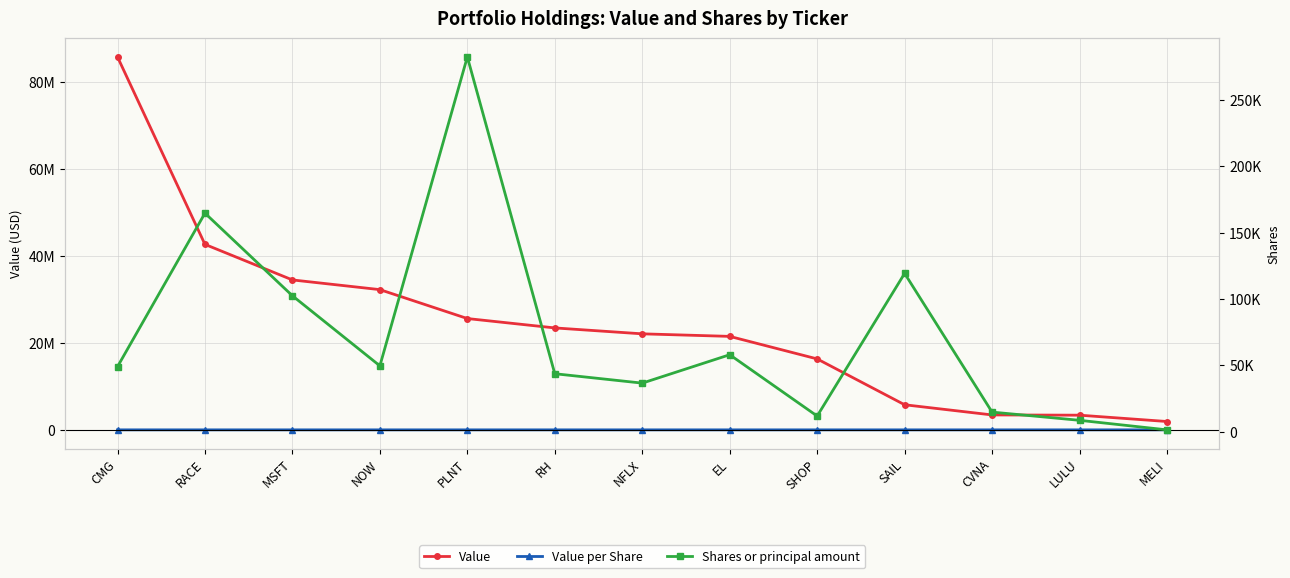

True or false: Shares or principal amount has more than 0 interior local peaks.

True